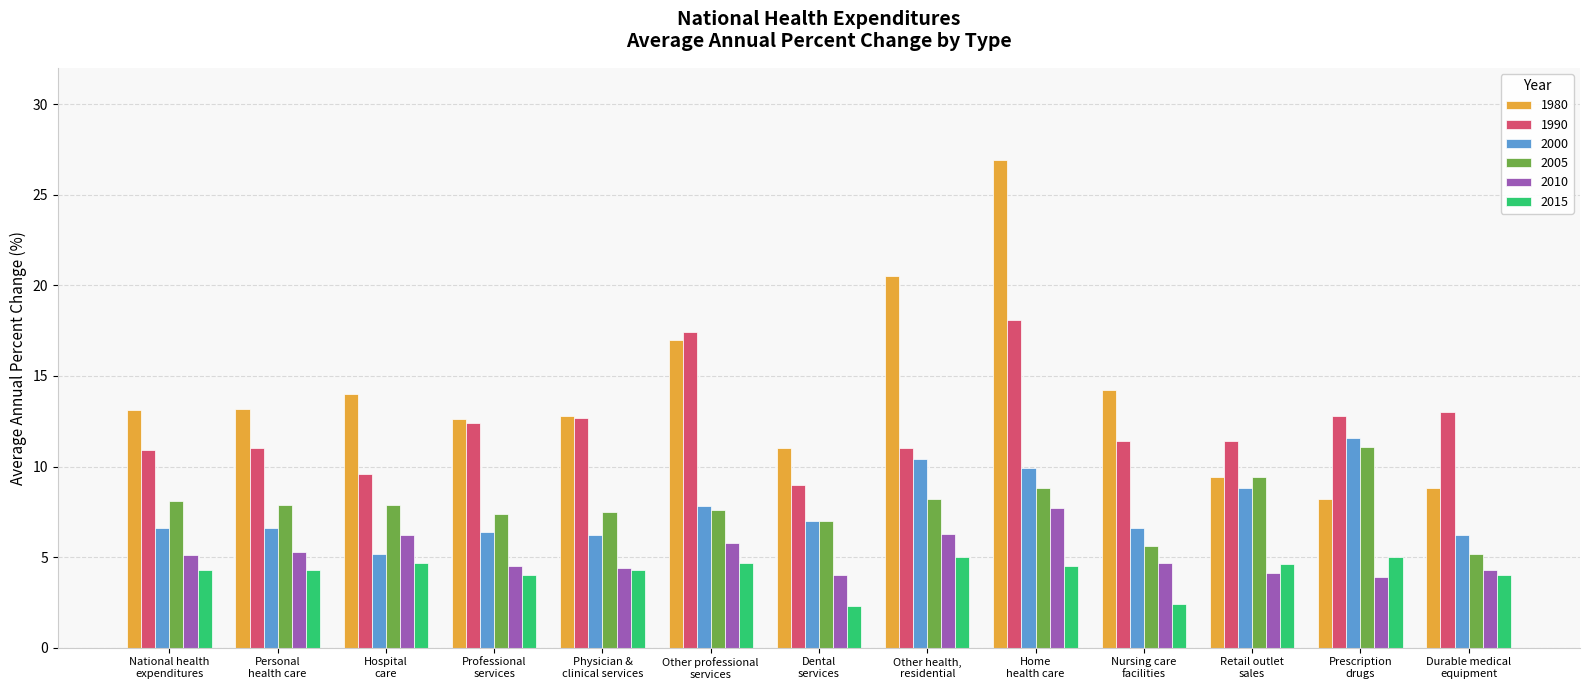

Is the value of 2015 at Physician &
clinical services greater than the value of 1990 at Personal
health care?

No